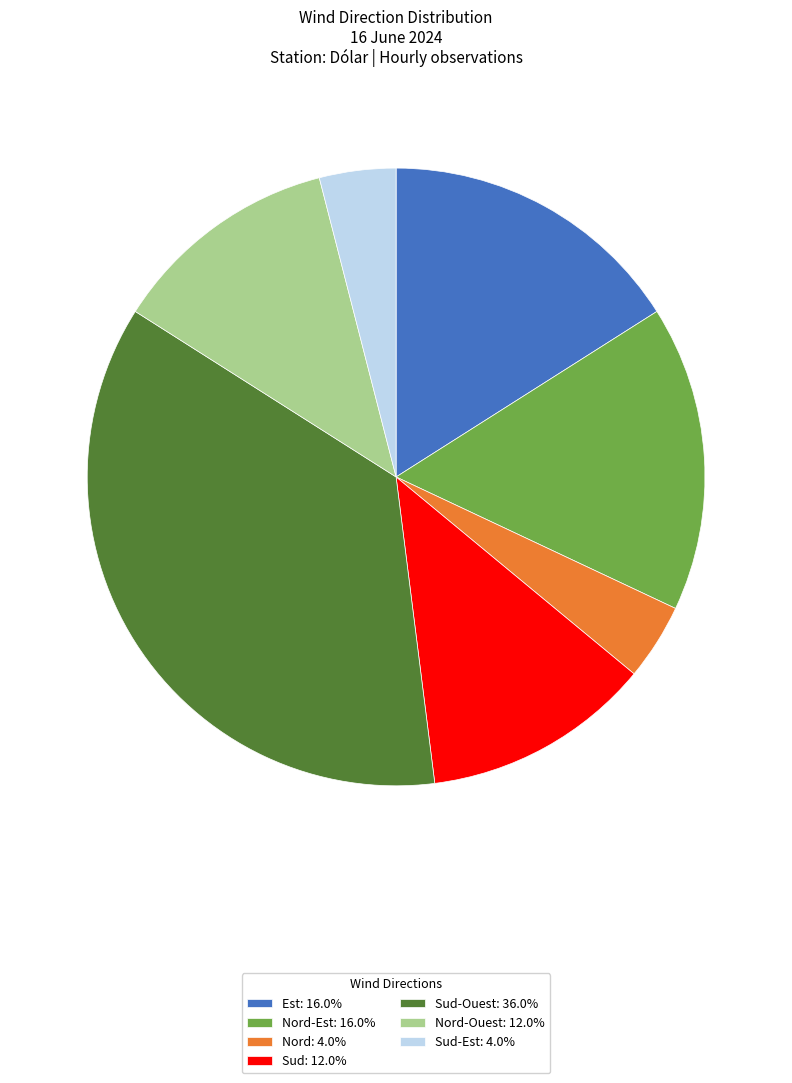

Combined, do Sud-Ouest: 36.0% and Est: 16.0% account for over 50%?

Yes